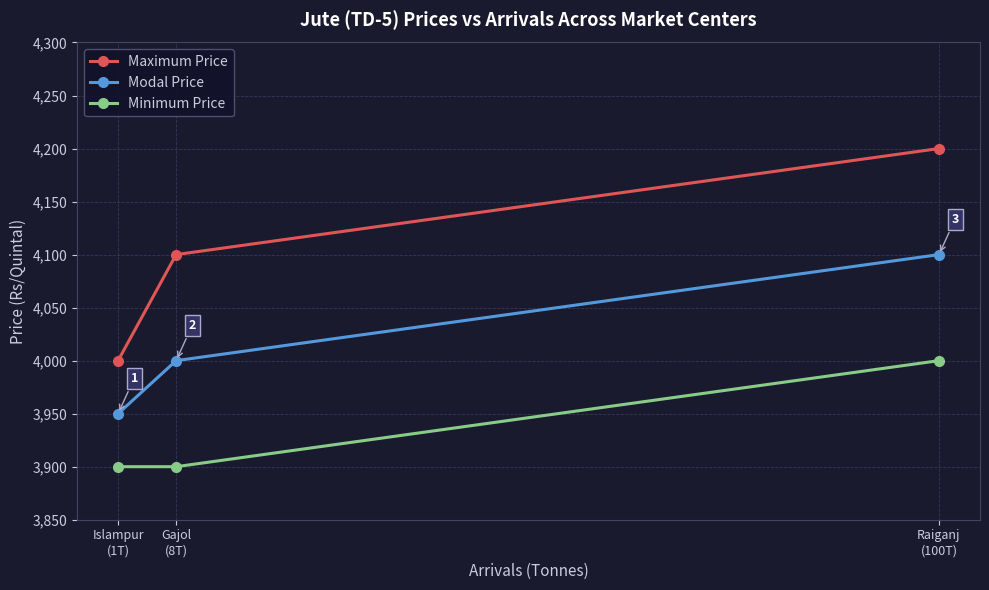

What is the difference between the maximum and second lowest values in the Minimum Price series?

100